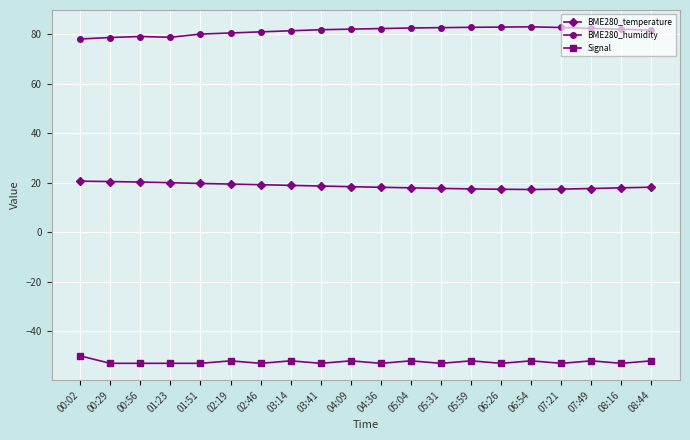

In BME280_humidity, how many points are lower than both neighbors (excluding endpoints)?

1